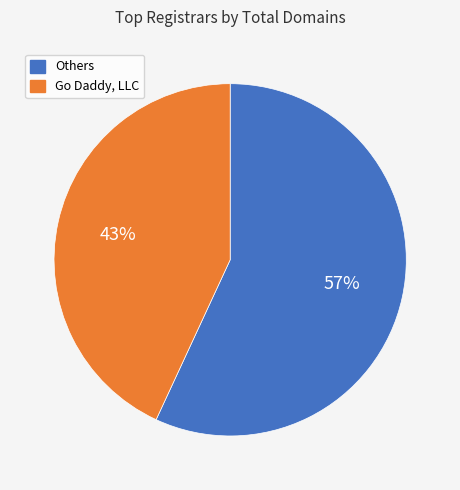

To the nearest percent, what portion does Go Daddy, LLC represent?

43%